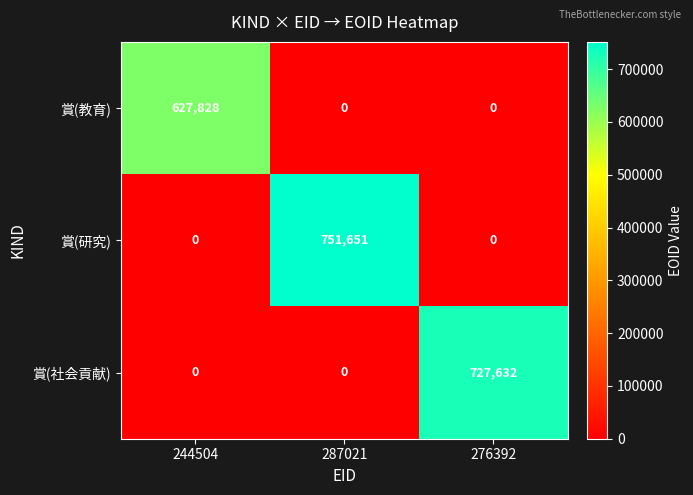

True or false: 賞(教育) has a value of -415558 at 276392.

False